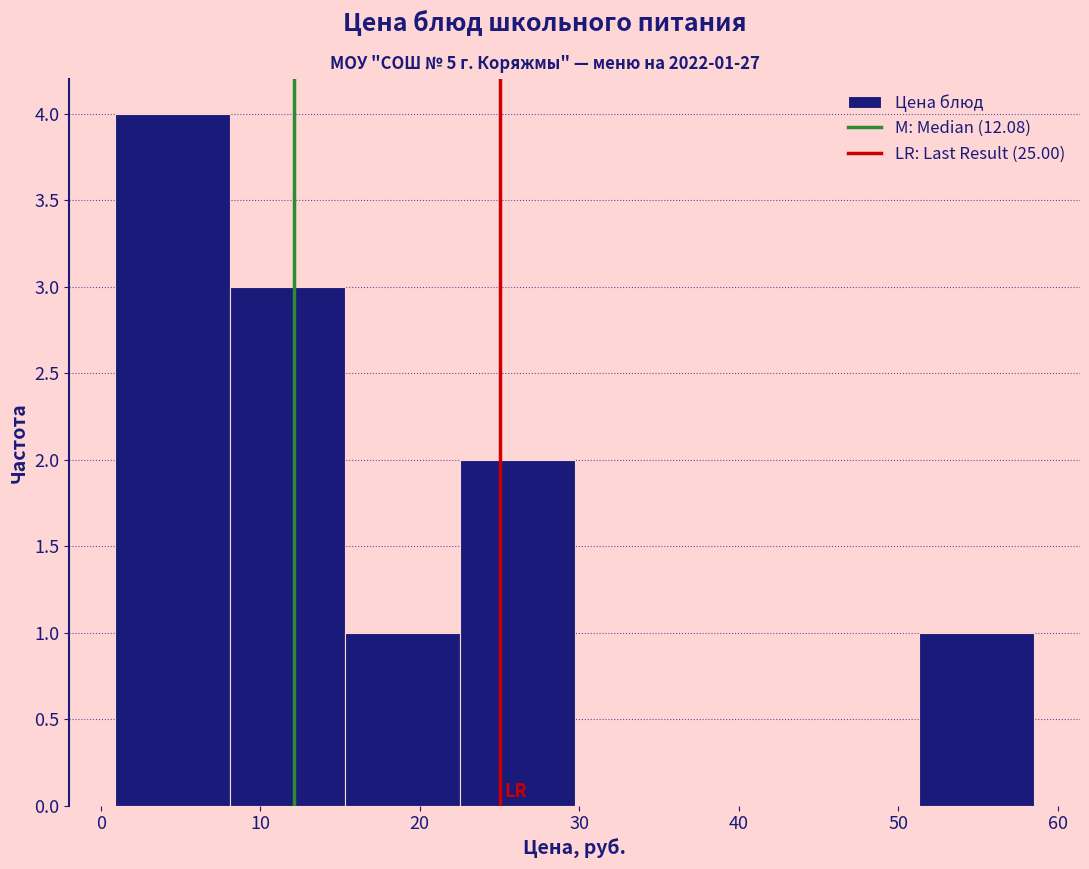

Which range on the x-axis has the tallest bar?

1 to 8